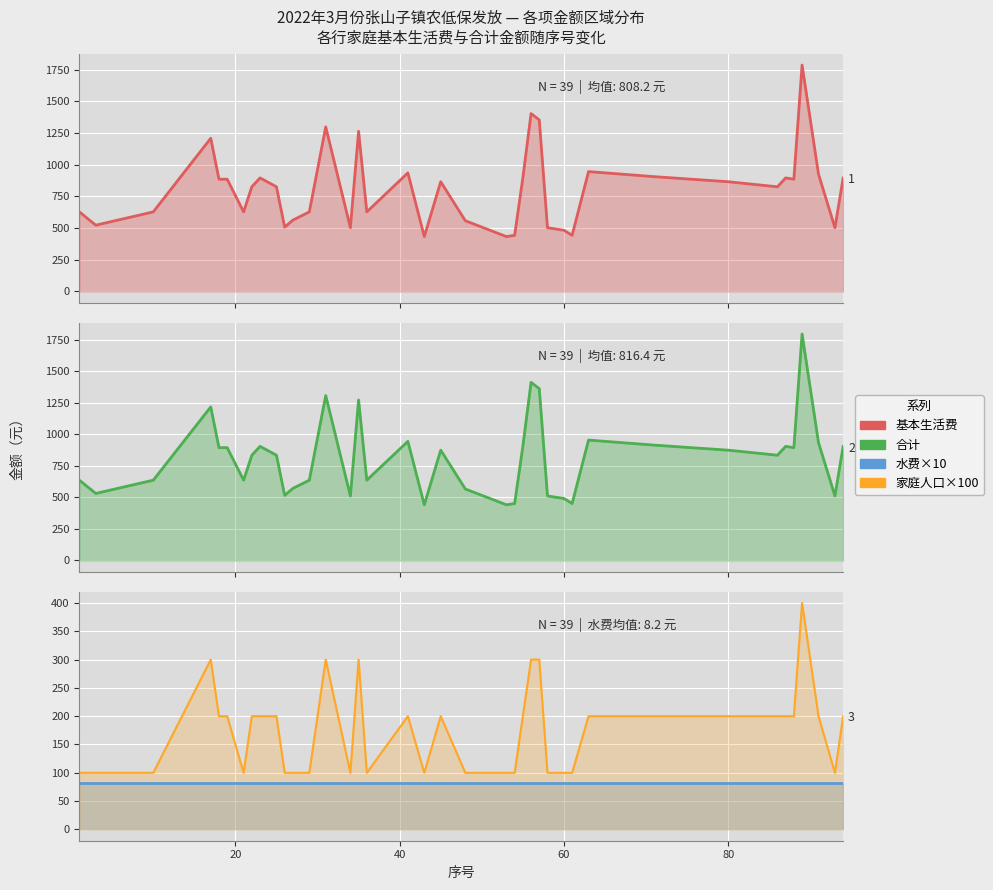

Reading left to right, list all the values displayed in this chart.

基本生活费: 628.0	523.0	628.0	1209.0	886.0	886.0	628.0	826.0	896.0	826.0	508.0	563.0	628.0	1299.0	503.0	1264.0	628.0	936.0	433.0	866.0	558.0	433.0	443.0	896.0	1404.0	1354.0	503.0	483.0	443.0	946.0	906.0	866.0	826.0	896.0	886.0	1787.0	926.0	503.0	896.0
合计: 636.2	531.2	636.2	1217.2	894.2	894.2	636.2	834.2	904.2	834.2	516.2	571.2	636.2	1307.2	511.2	1272.2	636.2	944.2	441.2	874.2	566.2	441.2	451.2	904.2	1412.2	1362.2	511.2	491.2	451.2	954.2	914.2	874.2	834.2	904.2	894.2	1795.2	934.2	511.2	904.2
水费×10  /  家庭人口×100: 82.0	82.0	82.0	82.0	82.0	82.0	82.0	82.0	82.0	82.0	82.0	82.0	82.0	82.0	82.0	82.0	82.0	82.0	82.0	82.0	82.0	82.0	82.0	82.0	82.0	82.0	82.0	82.0	82.0	82.0	82.0	82.0	82.0	82.0	82.0	82.0	82.0	82.0	82.0
家庭人口×100: 100.0	100.0	100.0	300.0	200.0	200.0	100.0	200.0	200.0	200.0	100.0	100.0	100.0	300.0	100.0	300.0	100.0	200.0	100.0	200.0	100.0	100.0	100.0	200.0	300.0	300.0	100.0	100.0	100.0	200.0	200.0	200.0	200.0	200.0	200.0	400.0	200.0	100.0	200.0